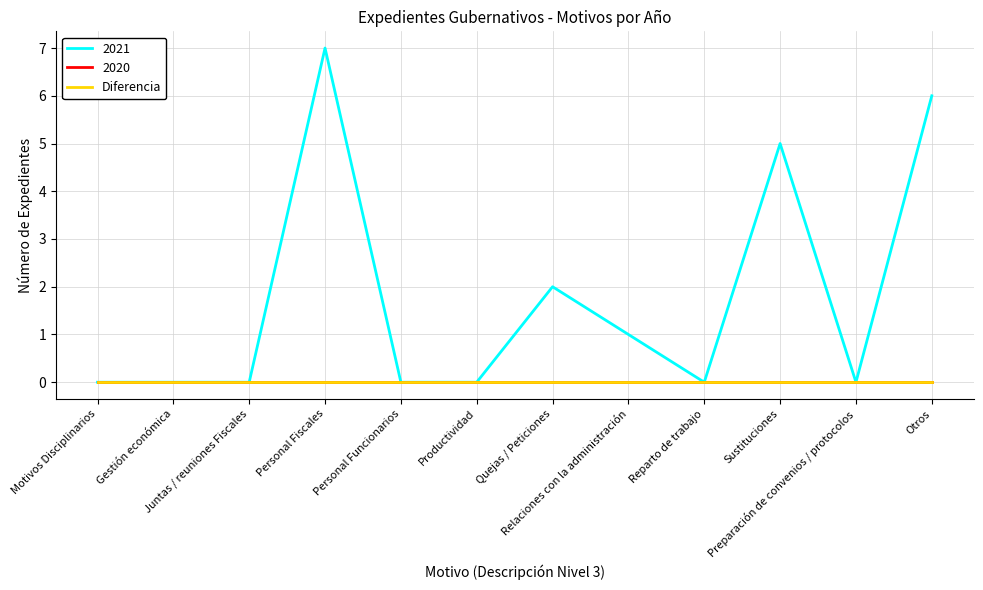

Is this an area chart (filled region under the line)?

No